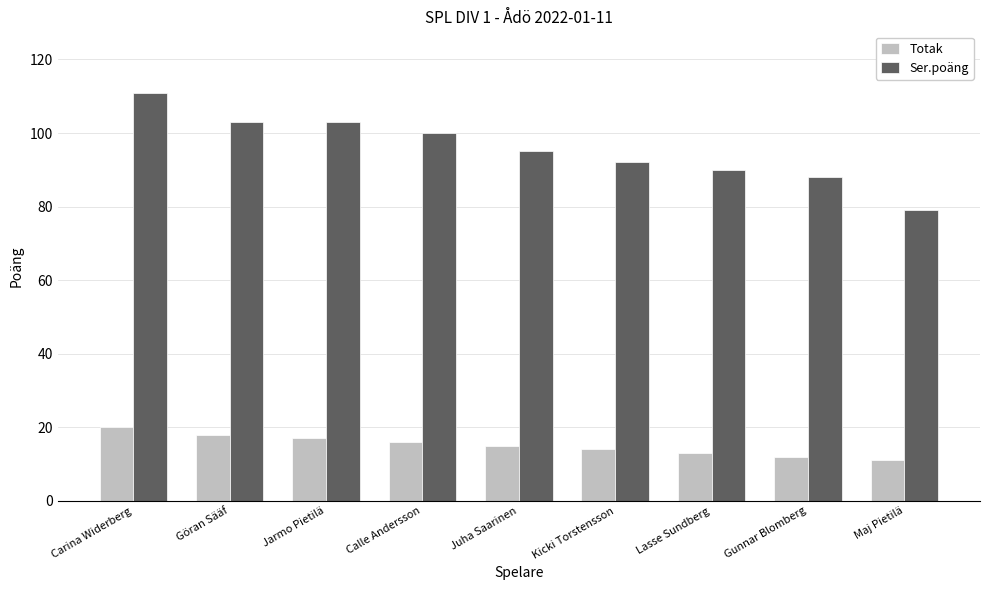

How many bars are there in each group?

2